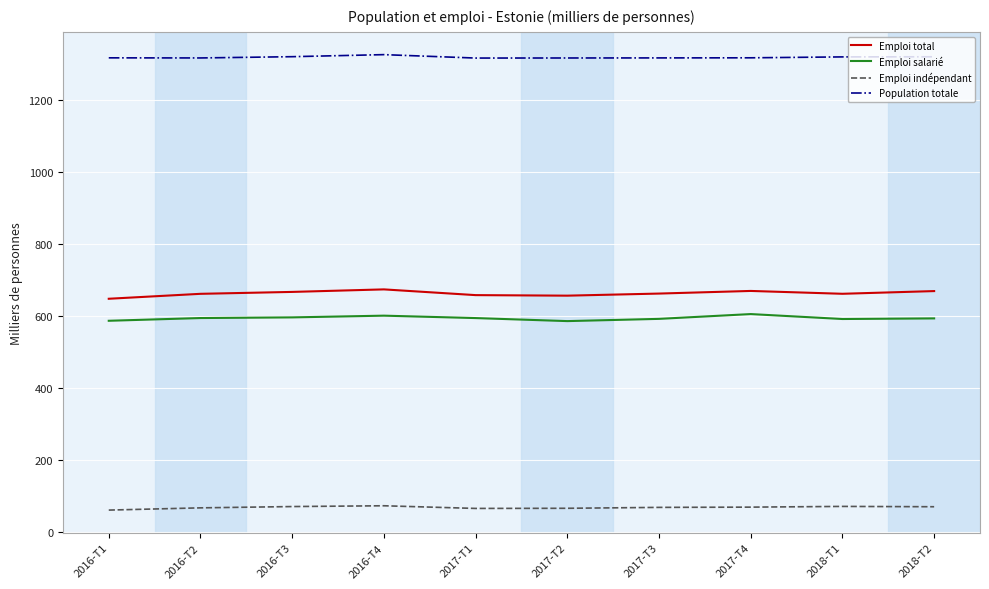

What is the sum of the Emploi salarié values at 2017-T3 and 2016-T3?

1187.3